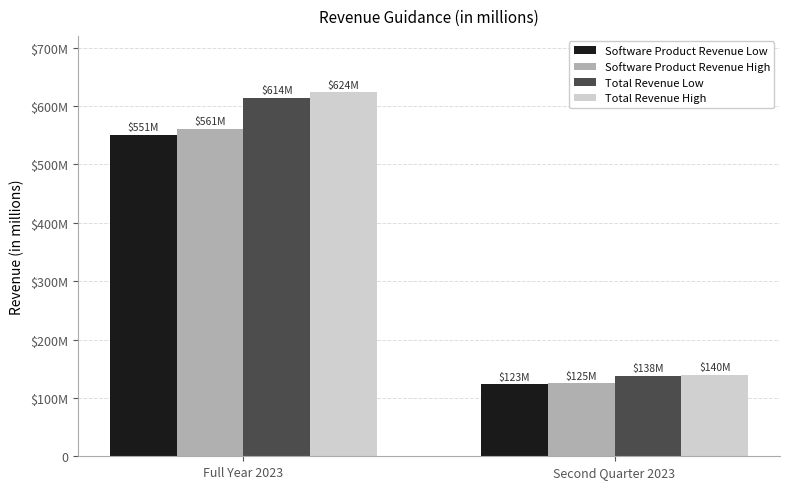

What is the average value of the Software Product Revenue High series?

343